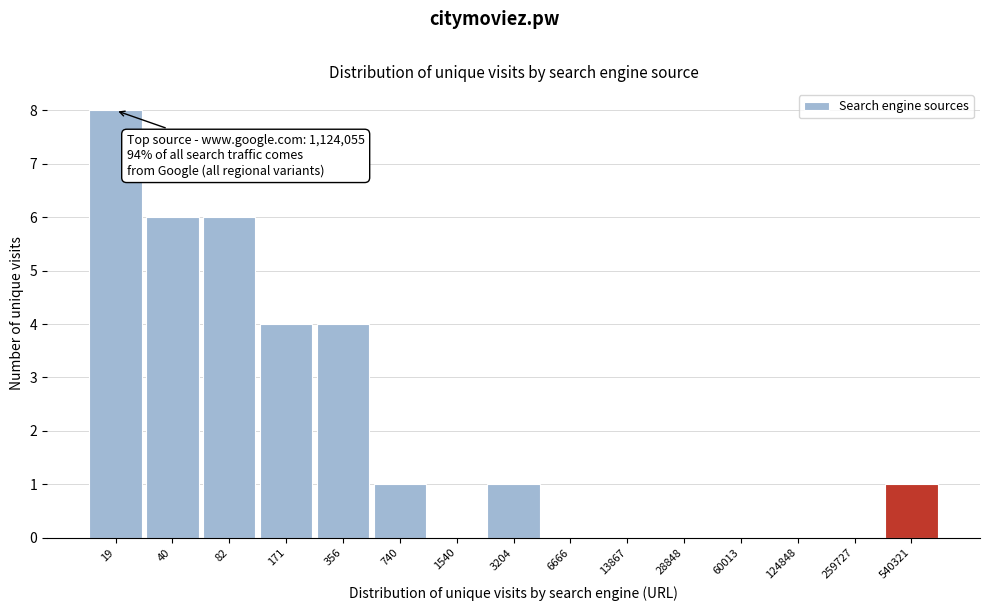

Reading left to right, what are all the values shown in this chart?

19=8	40=6	82=6	171=4	356=4	740=1	1540=0	3204=1	6666=0	13867=0	28848=0	60013=0	124848=0	259727=0	540321=1